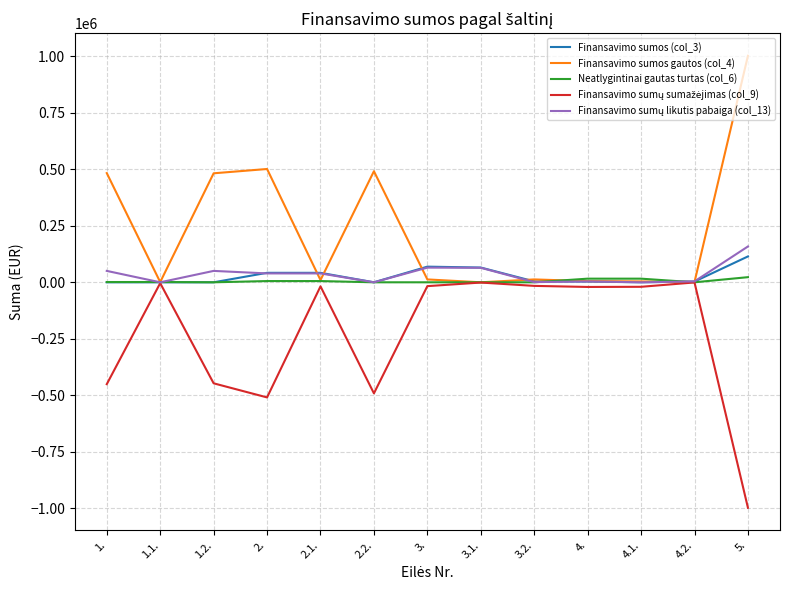

The value of Finansavimo sumos gautos (col_4) at 2. is 143736.2. True or false?

False